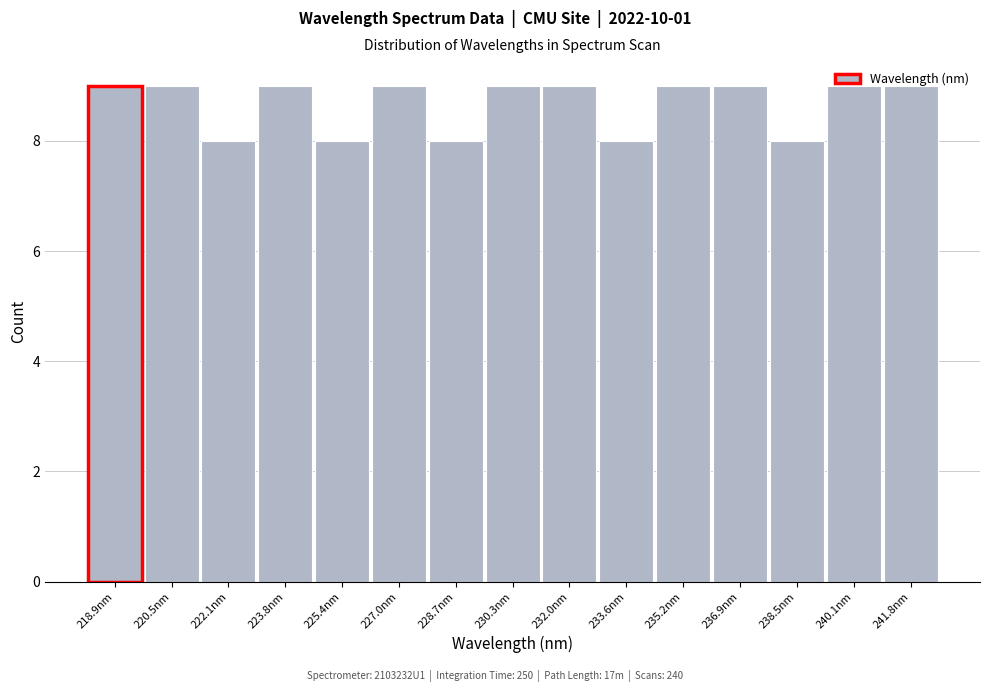

What is the height of the bar covering 219.6 to 221.4 on the x-axis? Neither the bar edges nor the heights are printed on the chart, so give them approximately, as read against the axes.

9